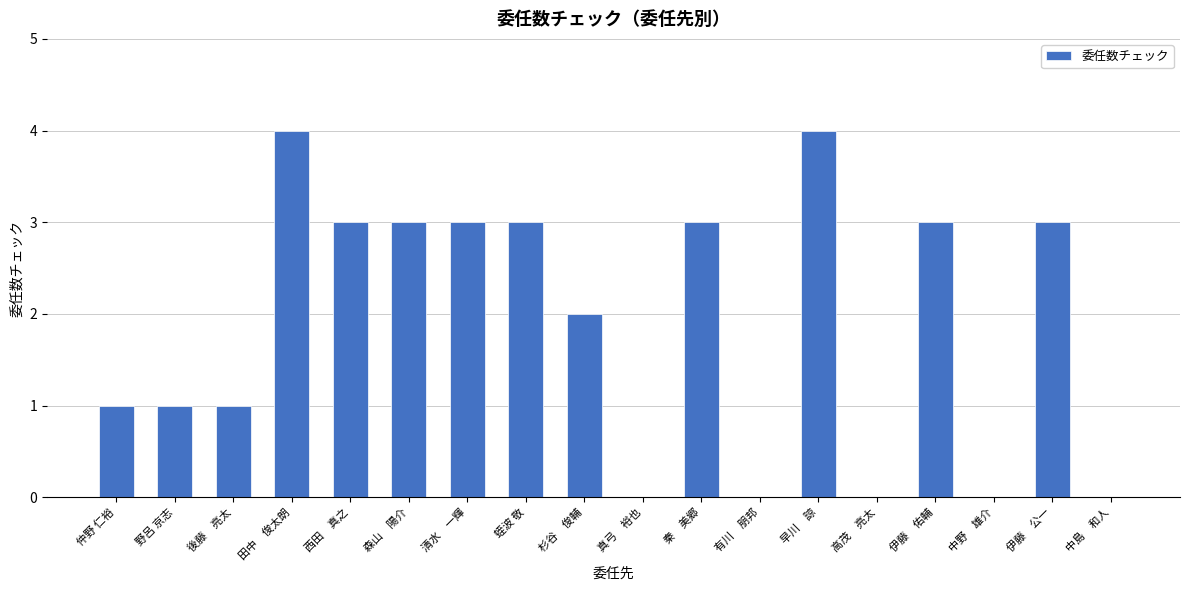

What is the maximum value shown in the chart?

4